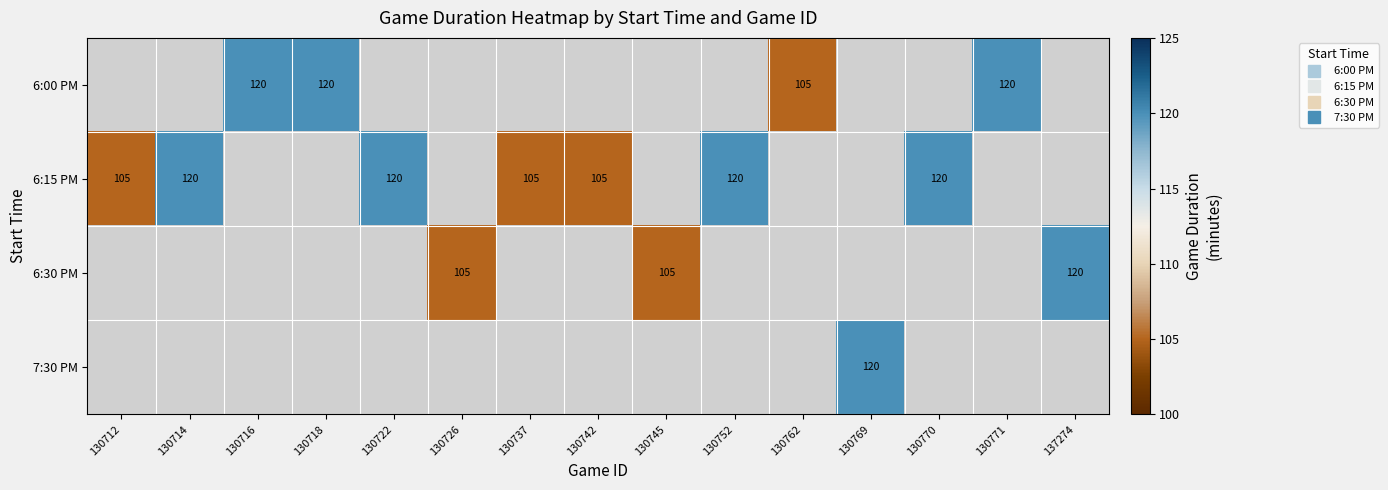

Rank the series by their maximum value, from highest to lowest.

6:00 PM, 6:15 PM, 6:30 PM, 7:30 PM